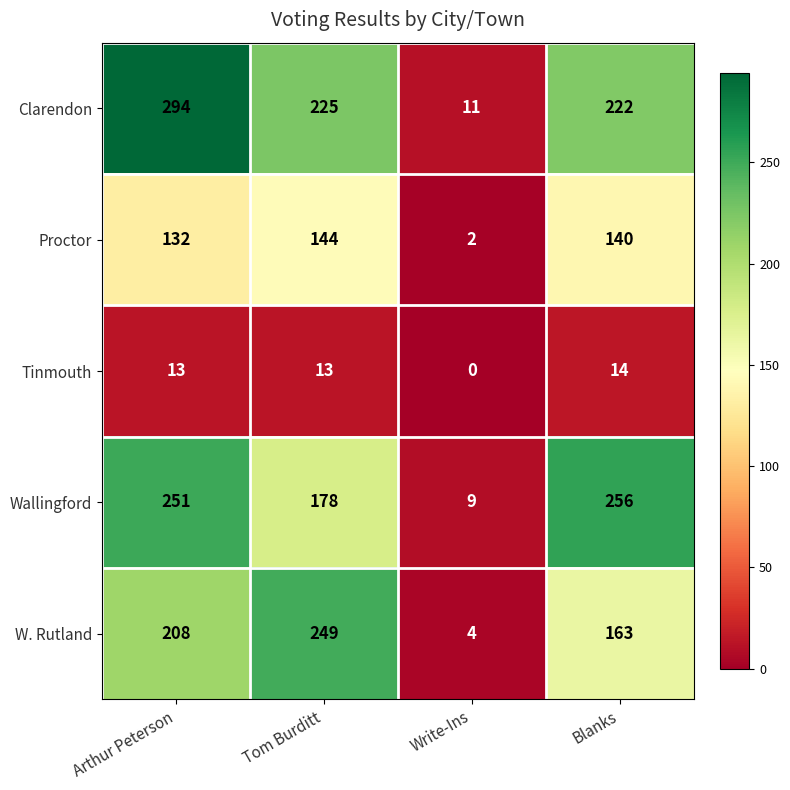

How many values in the Clarendon series are below 225?

2